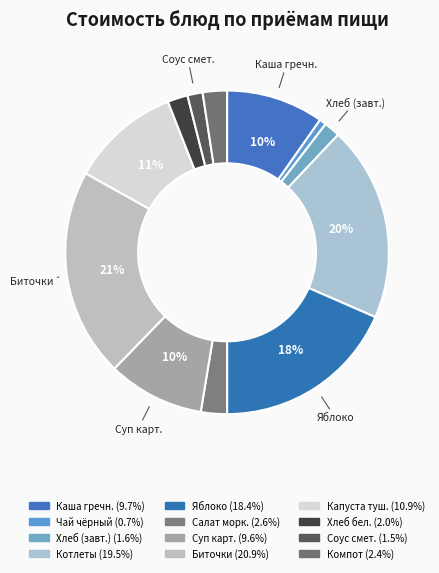

Count the number of slices in the pie.

12